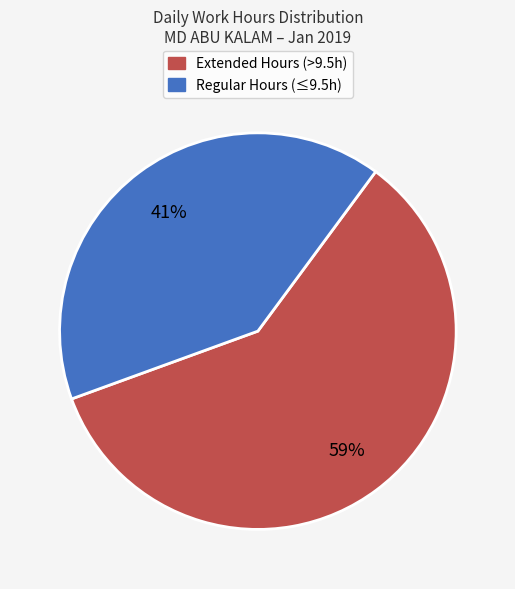

Is there any slice that represents more than half of the pie?

Yes